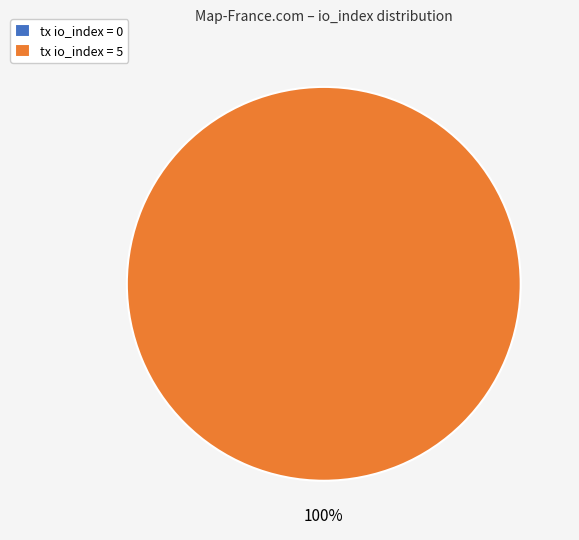

Which slice is the largest?

tx_index_5